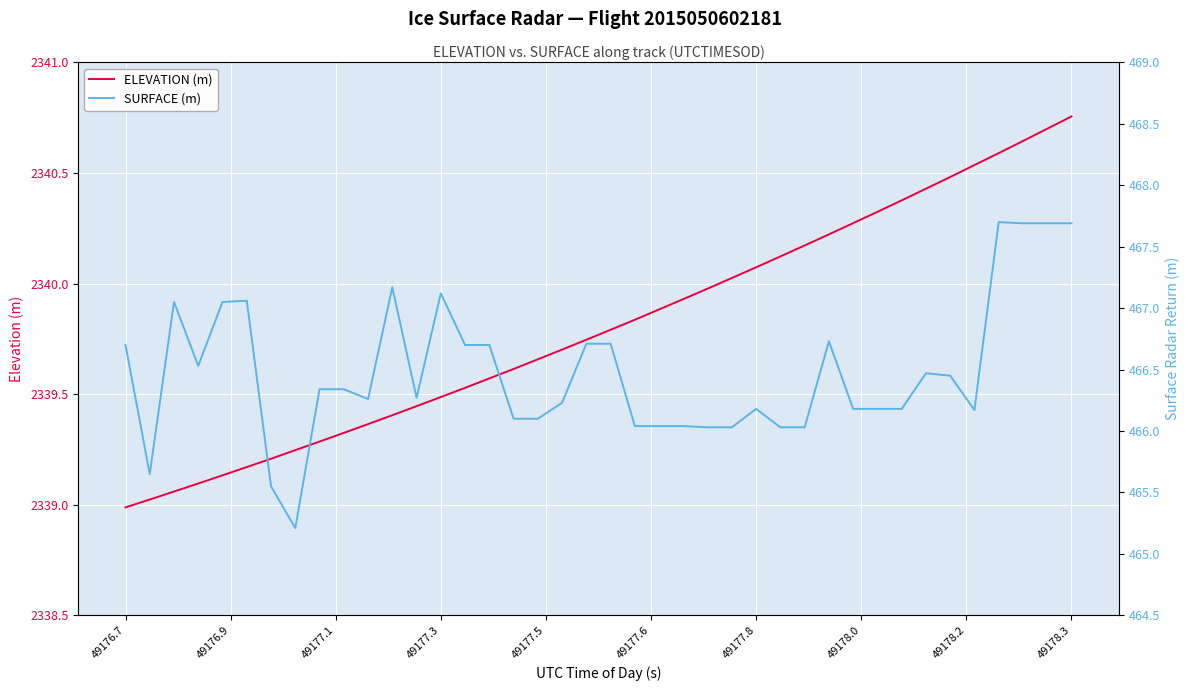

True or false: SURFACE (m) and ELEVATION (m) intersect in this chart.

False